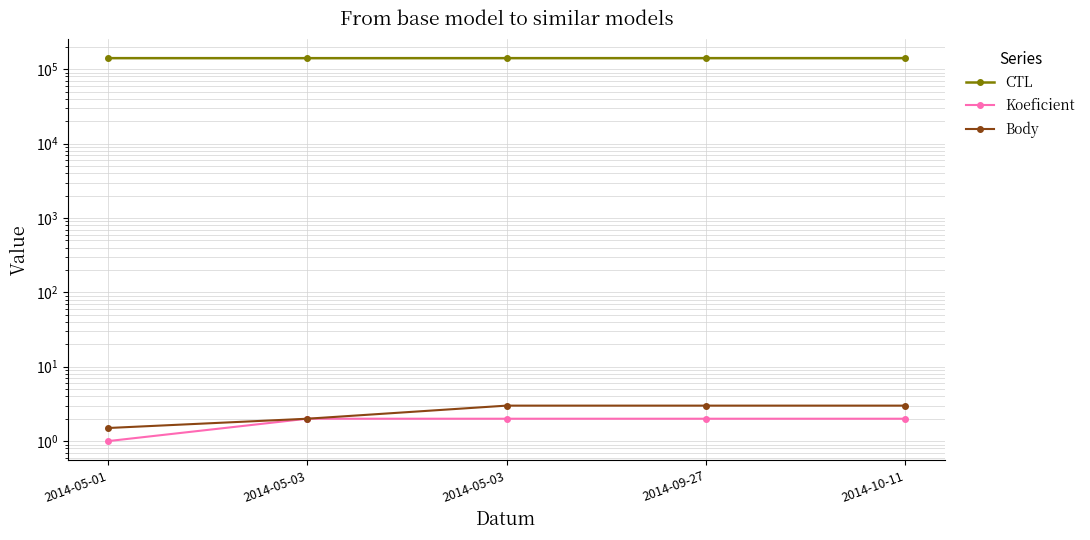

Which has a higher value, 2014-10-11 or 2014-05-03?

2014-10-11